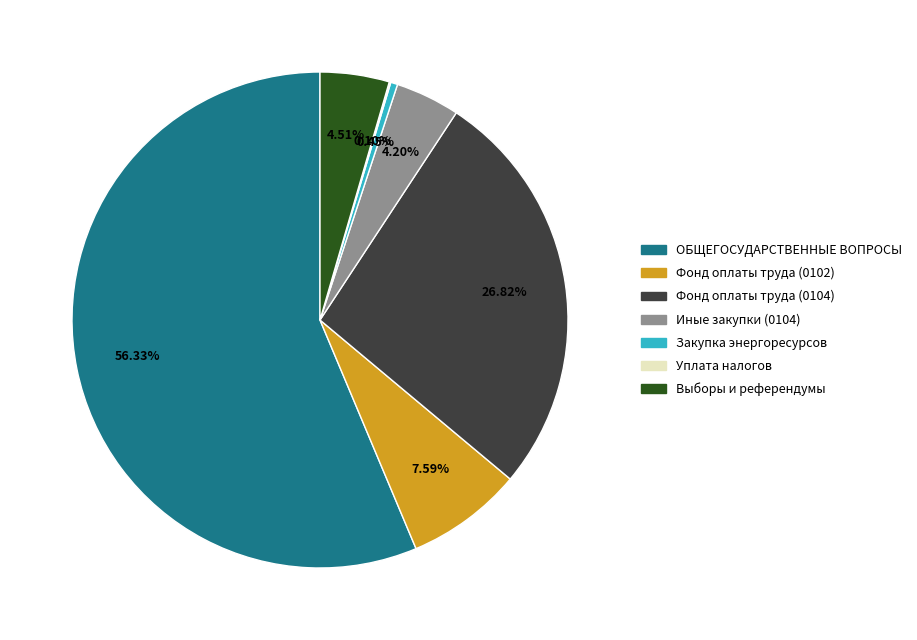

Does any single category account for the majority?

Yes